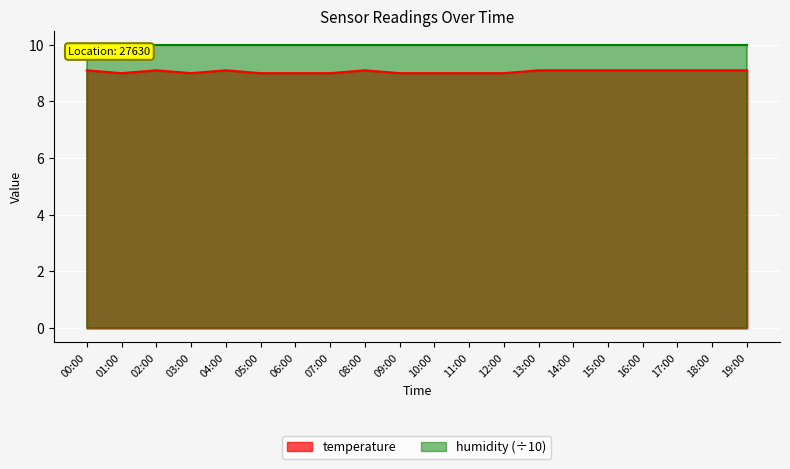

Reading left to right, what are all the values shown in this chart?

9.1	9.0	9.1	9.0	9.1	9.0	9.0	9.0	9.1	9.0	9.0	9.0	9.0	9.1	9.1	9.1	9.1	9.1	9.1	9.1